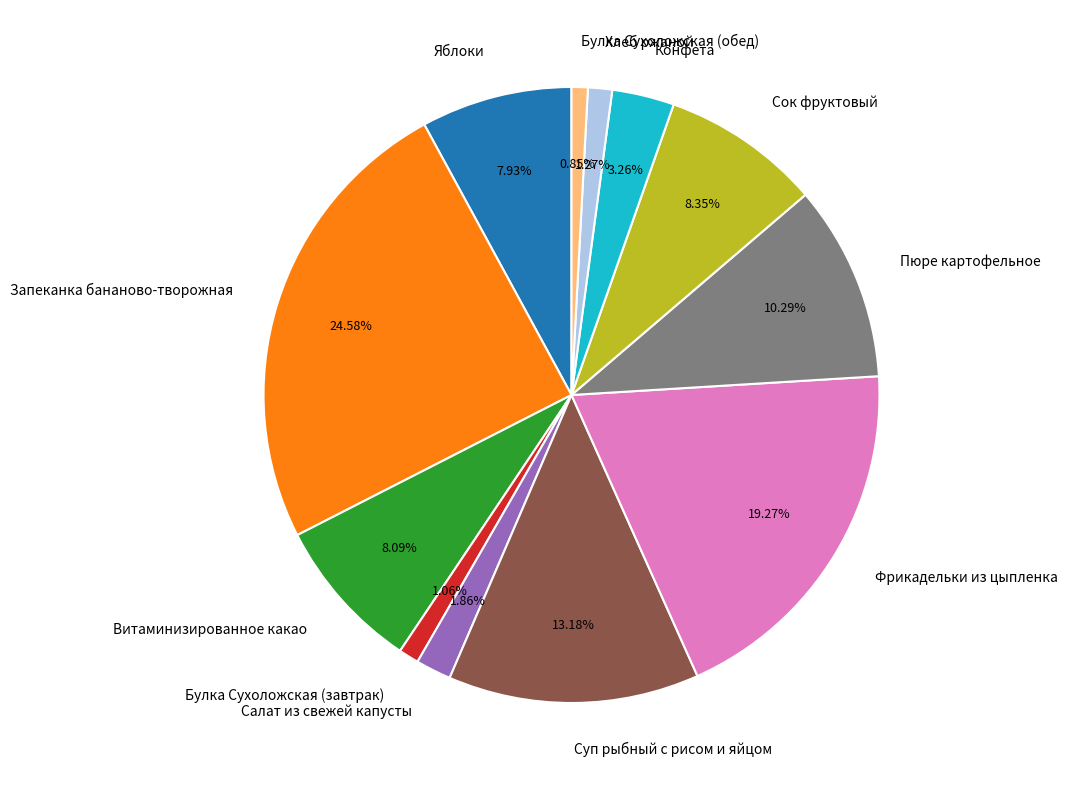

Does any single category account for the majority?

No